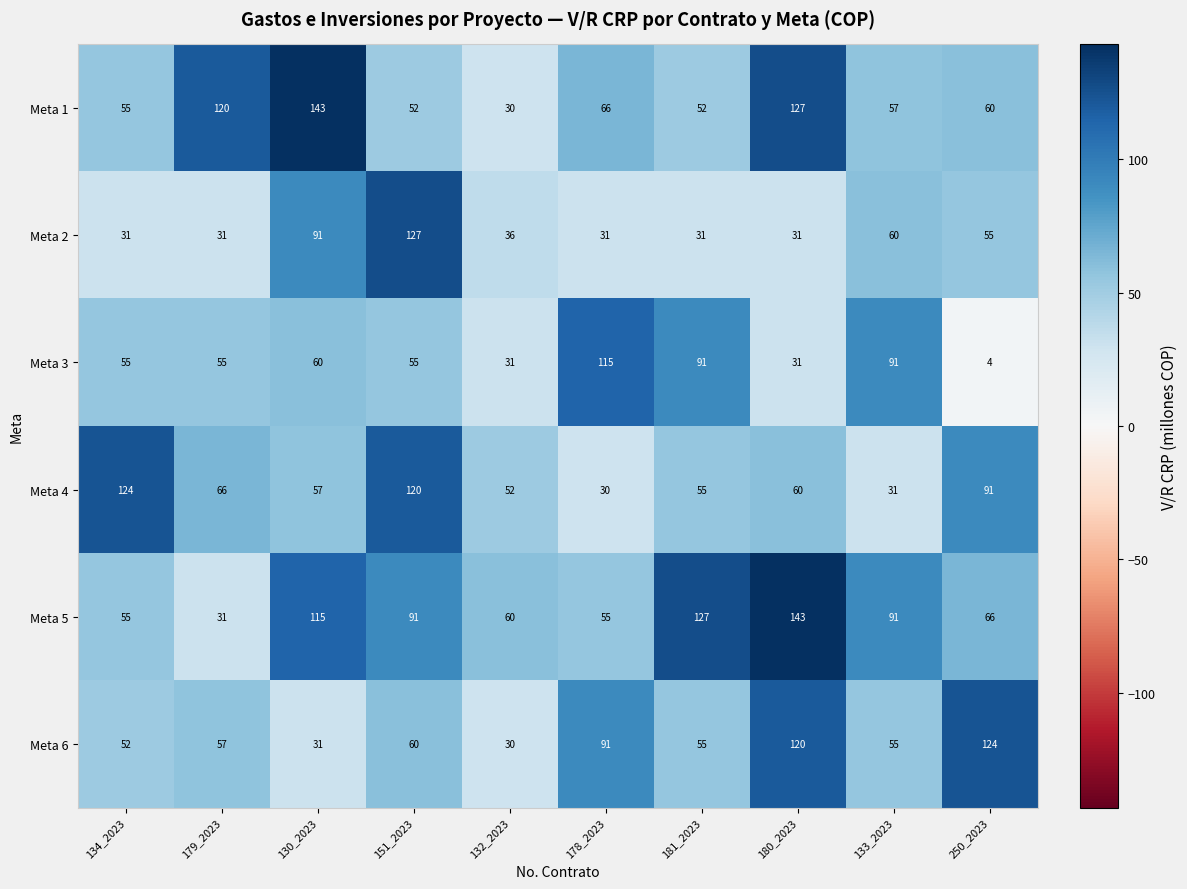

What is the average value of the Meta 4 series?

69